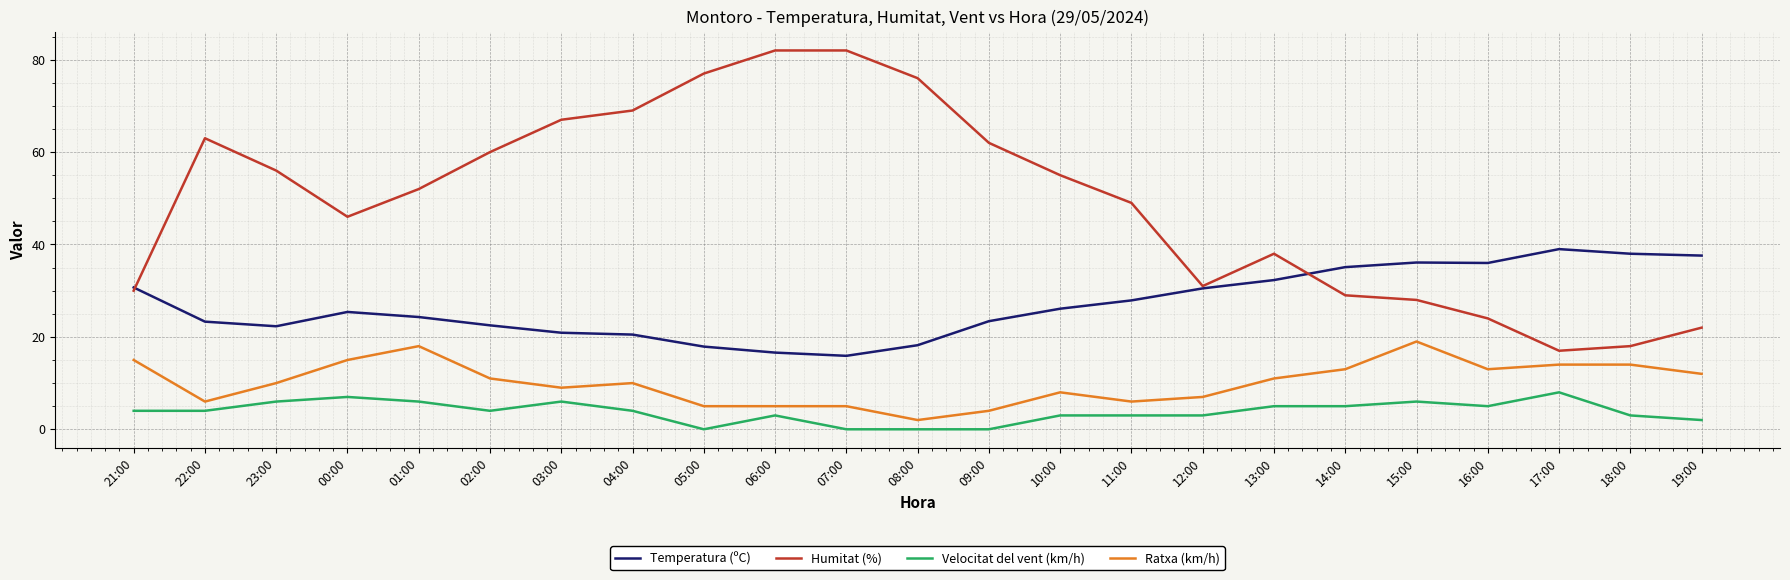

Rank the series at 10:00 from lowest to highest value.

Velocitat del vent (km/h), Ratxa (km/h), Temperatura (ºC), Humitat (%)